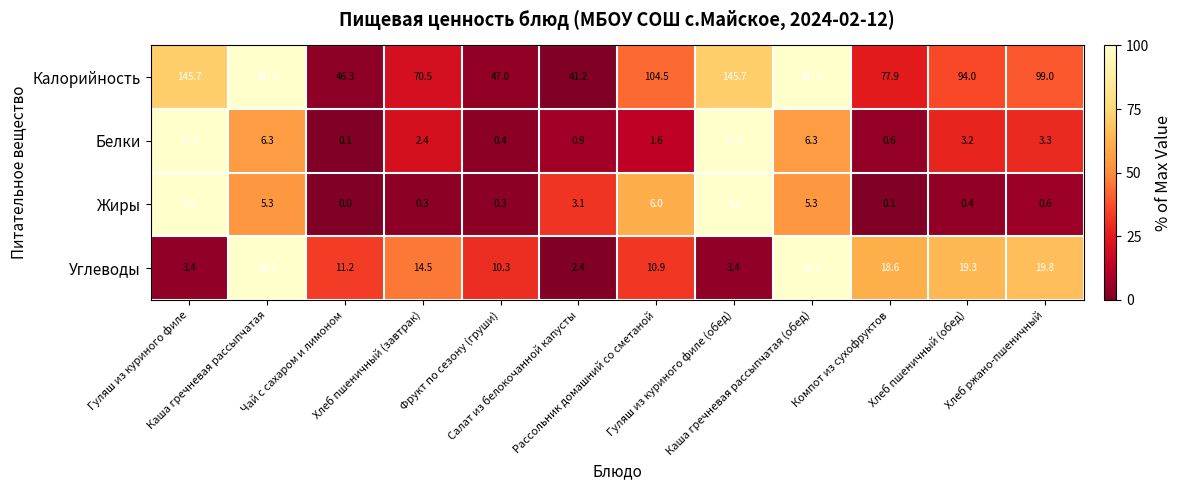

What is the spread (max minus min) of values at Хлеб ржано-пшеничный?

98.4